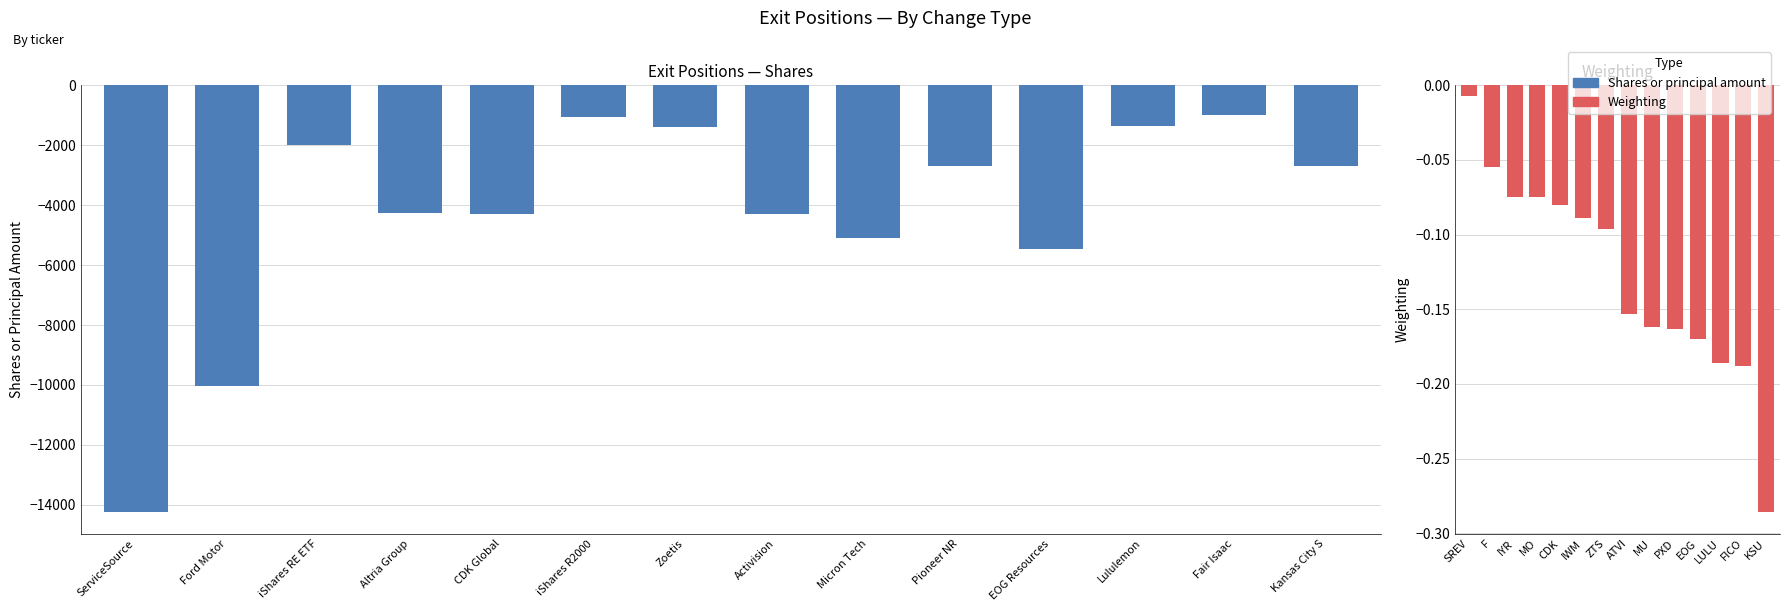

True or false: Shares or principal amount has a value of -1366.9 at CDK Global.

False